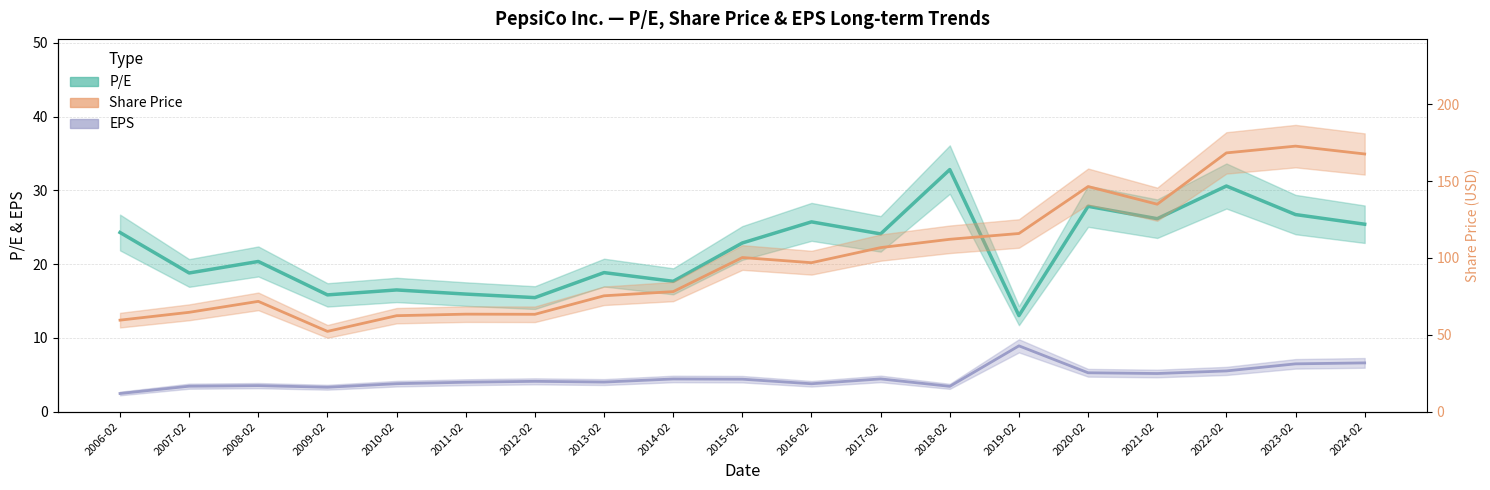

True or false: P/E and Share Price cross at least once.

False